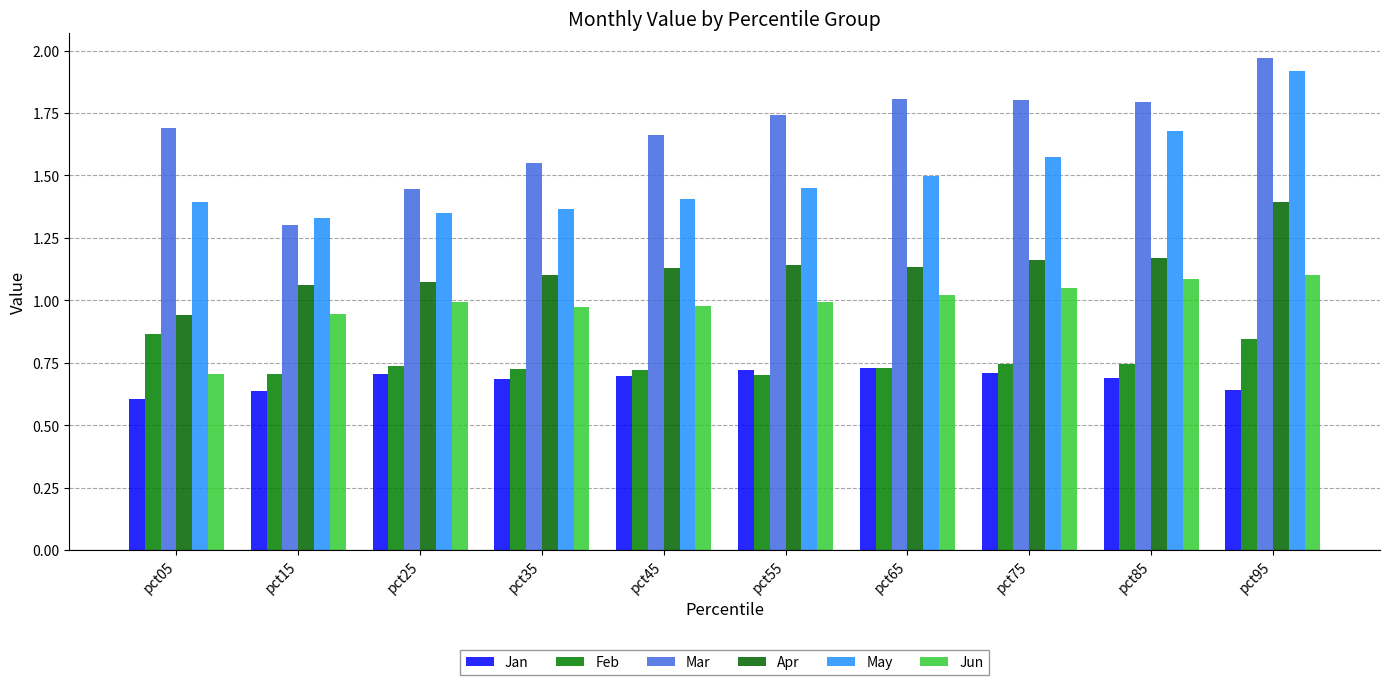

Is it true that Apr equals 0.3 at pct25?

False